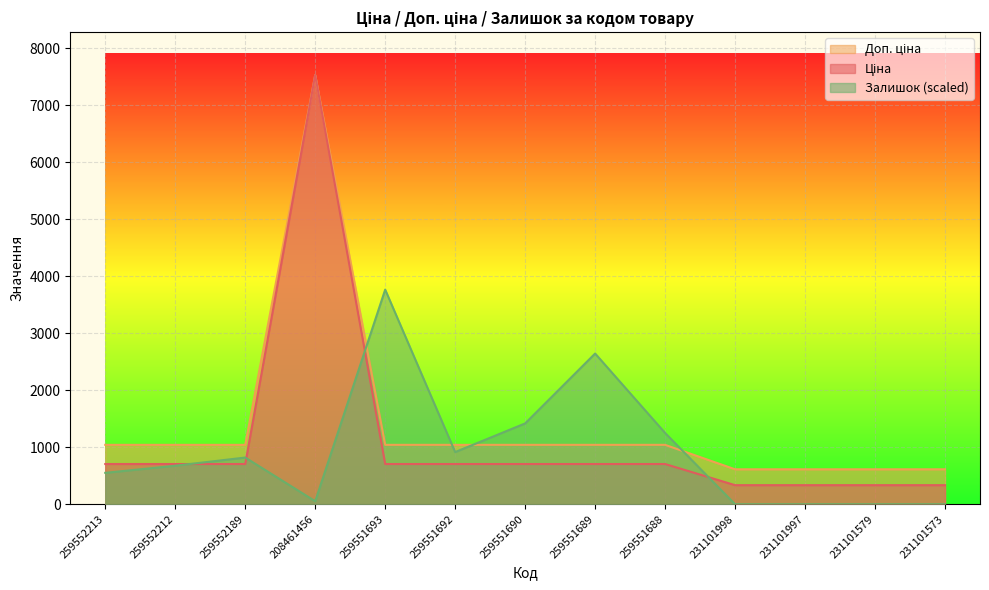

At which label does Ціна first exceed 705?

259552213